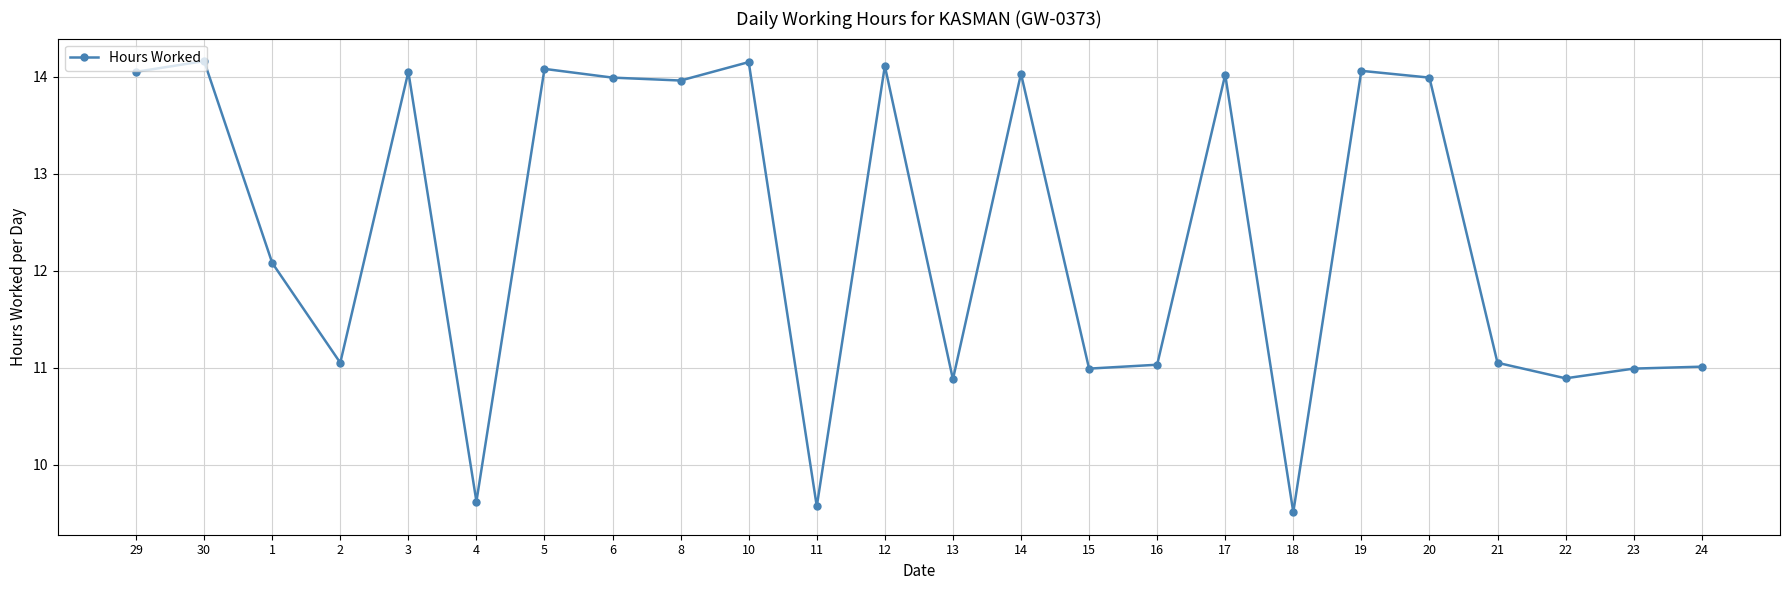

Where is the first local minimum?

2